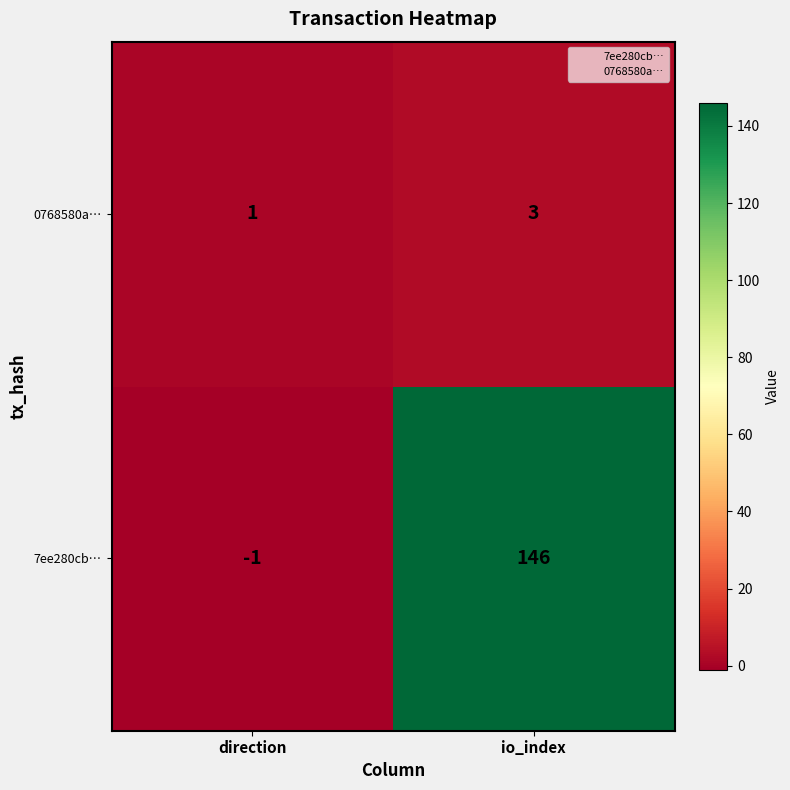

List the series in order of their overall mean, highest first.

7ee280cb…, 0768580a…